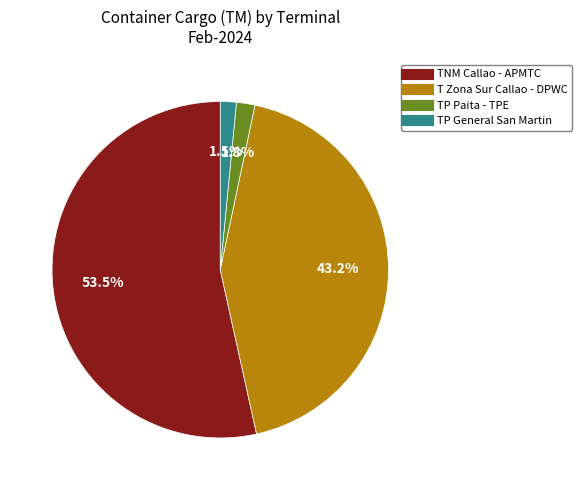

Is there a majority slice in this chart?

Yes